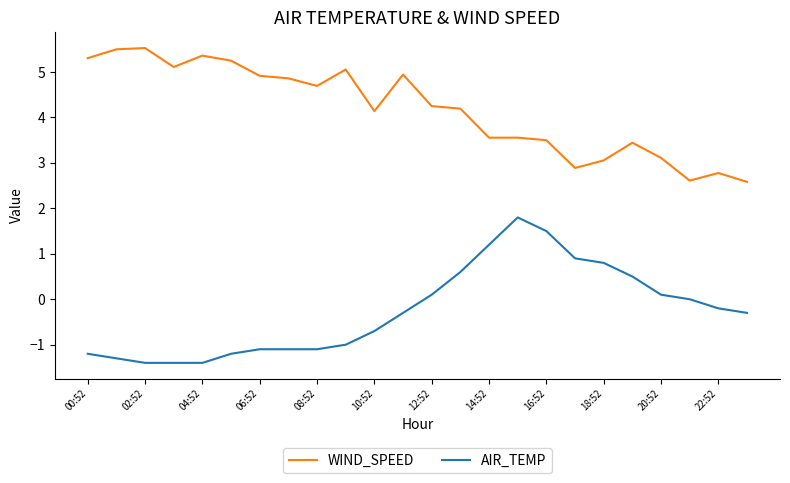

List the series in order of their overall mean, lowest first.

AIR_TEMP, WIND_SPEED